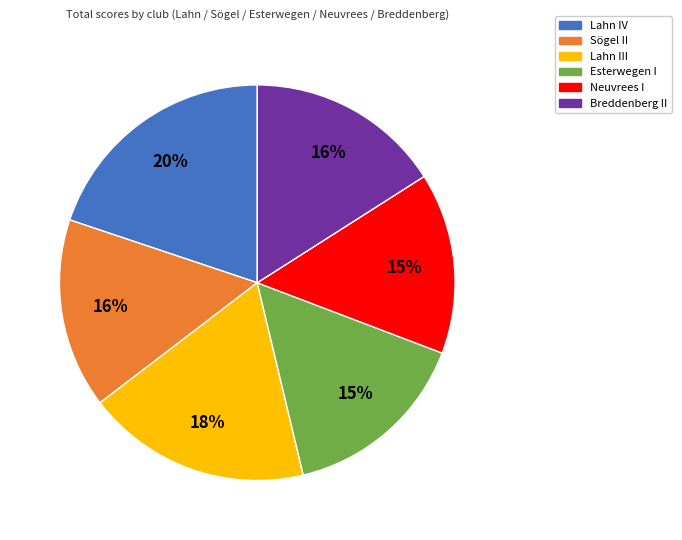

What is the largest slice in the pie chart?

Lahn IV